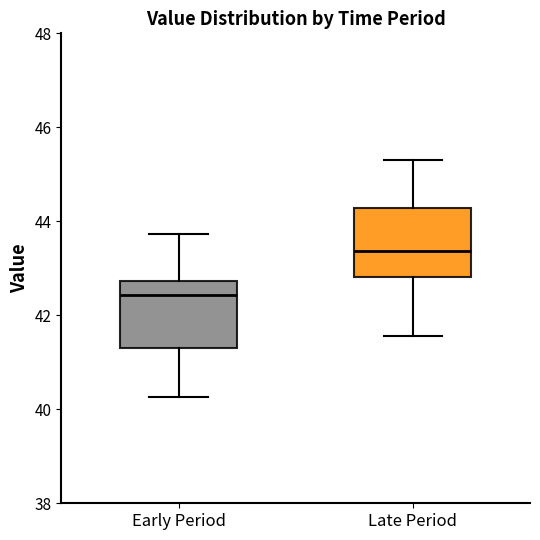

Where does the upper whisker of the box for Early Period end on the y-axis? The values are not printed on the chart, so give them approximately, as read against the axis.

43.8